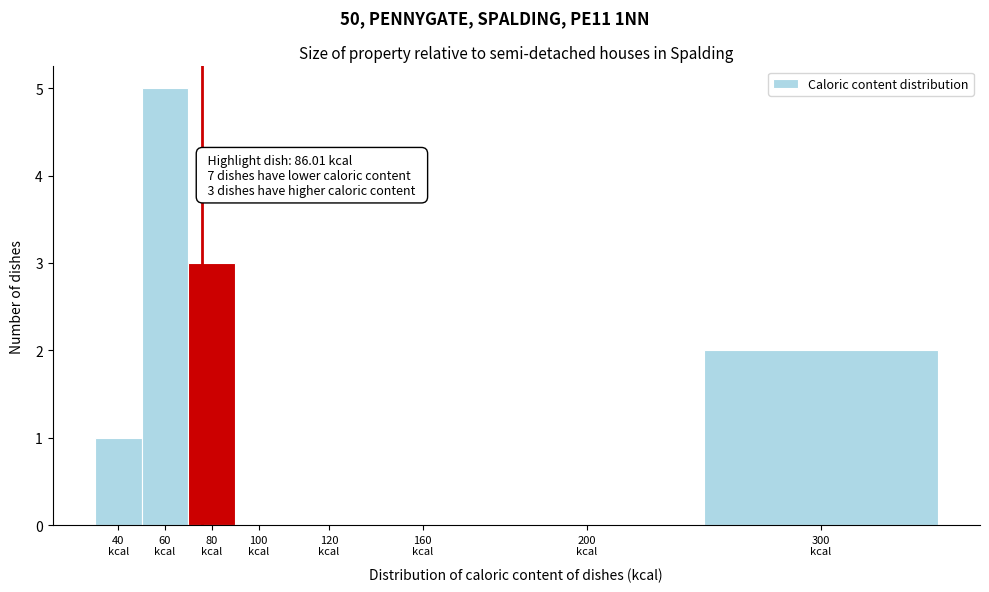

What is the greatest value displayed?

5